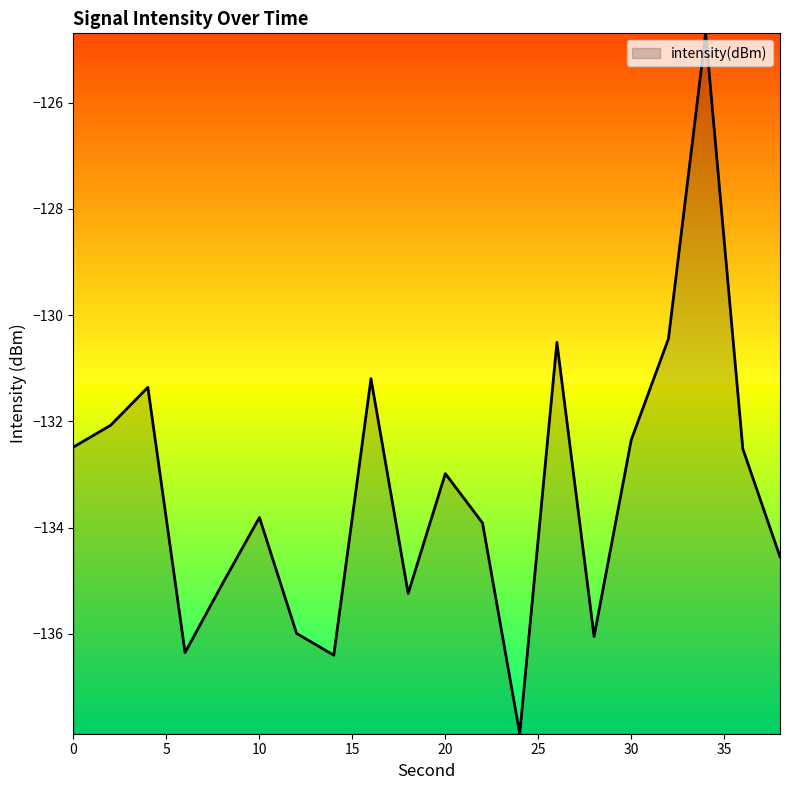

What is the greatest value displayed?

-124.7